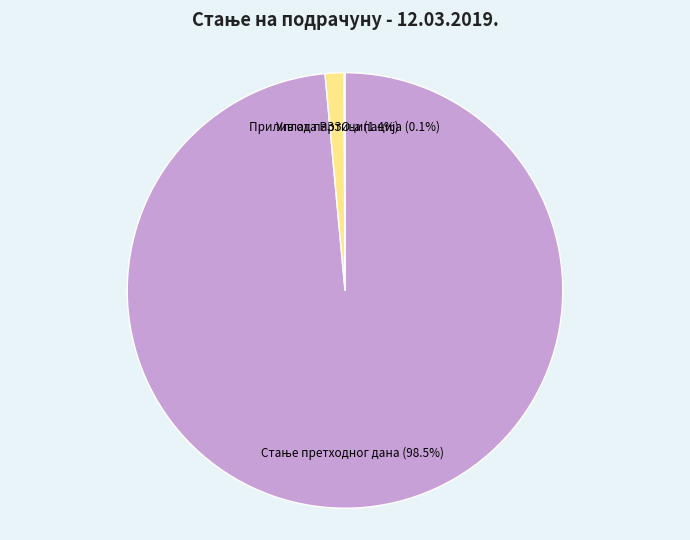

Is there any slice that represents more than half of the pie?

Yes